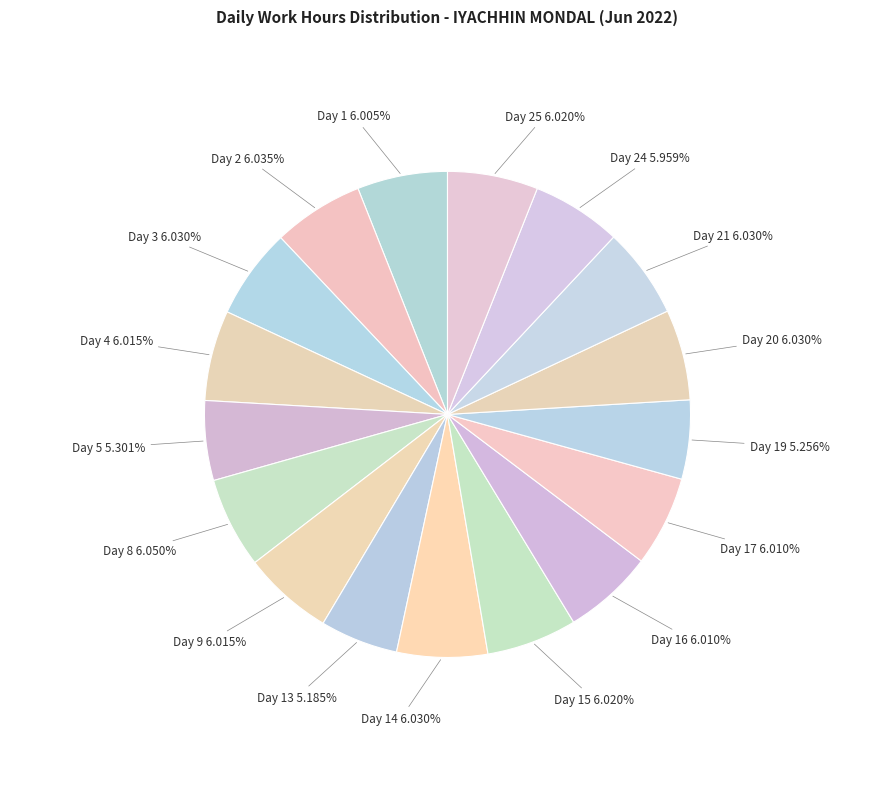

To the nearest percent, what is the combined percentage of Day 17 and Day 3?

12%